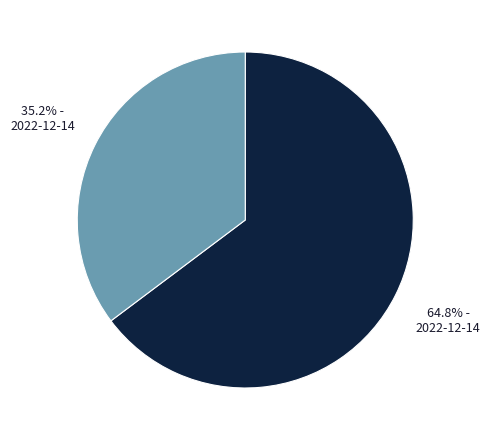

Is there a majority slice in this chart?

Yes